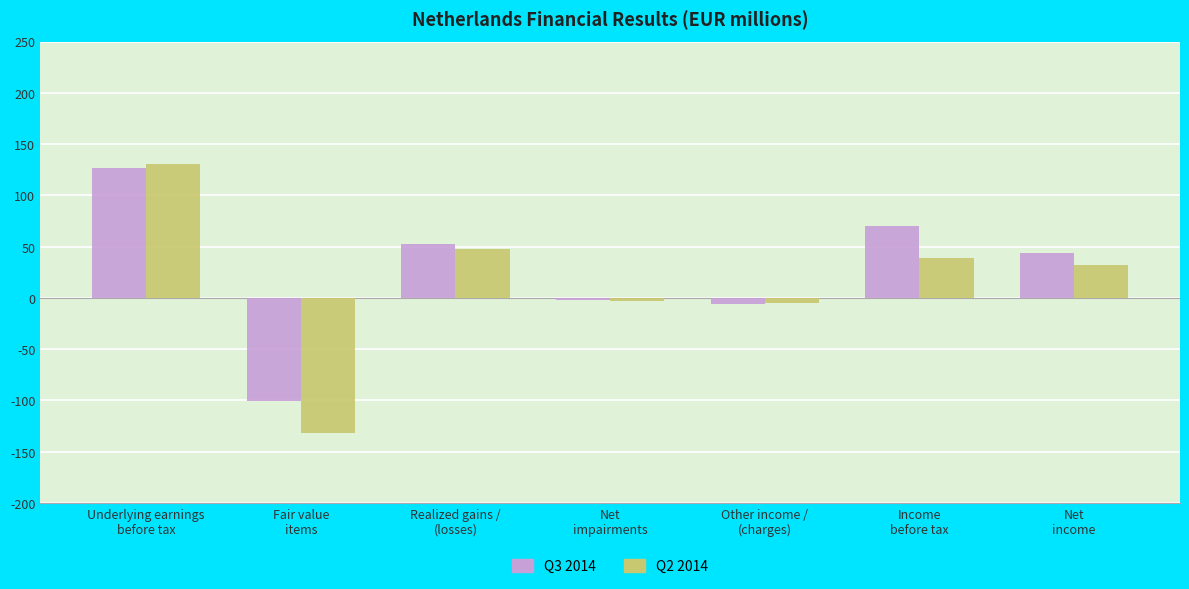

What is the average value of the Q3 2014 series?

26.4